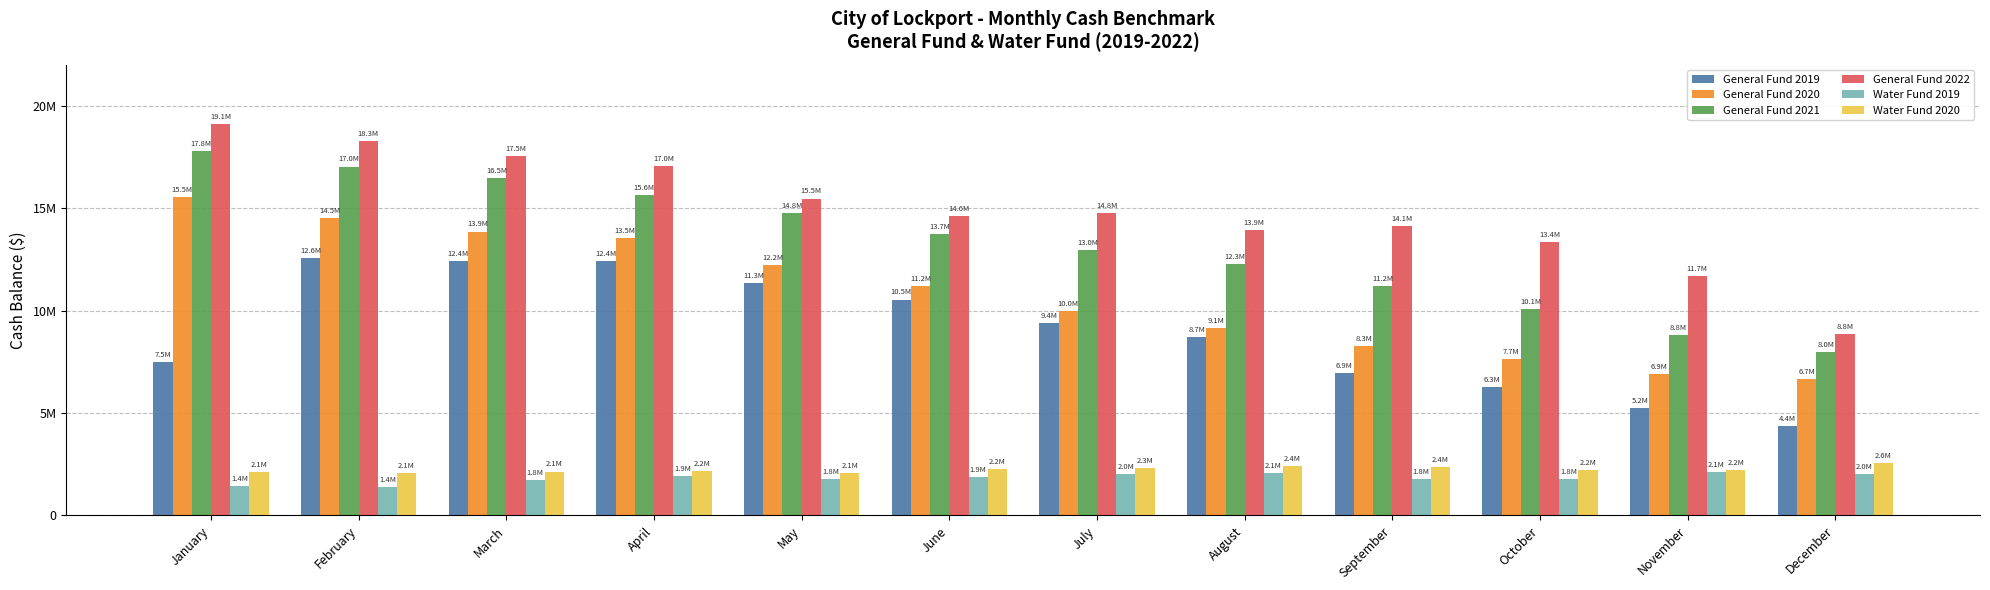

At which category does the chart reach its peak across all series?

January